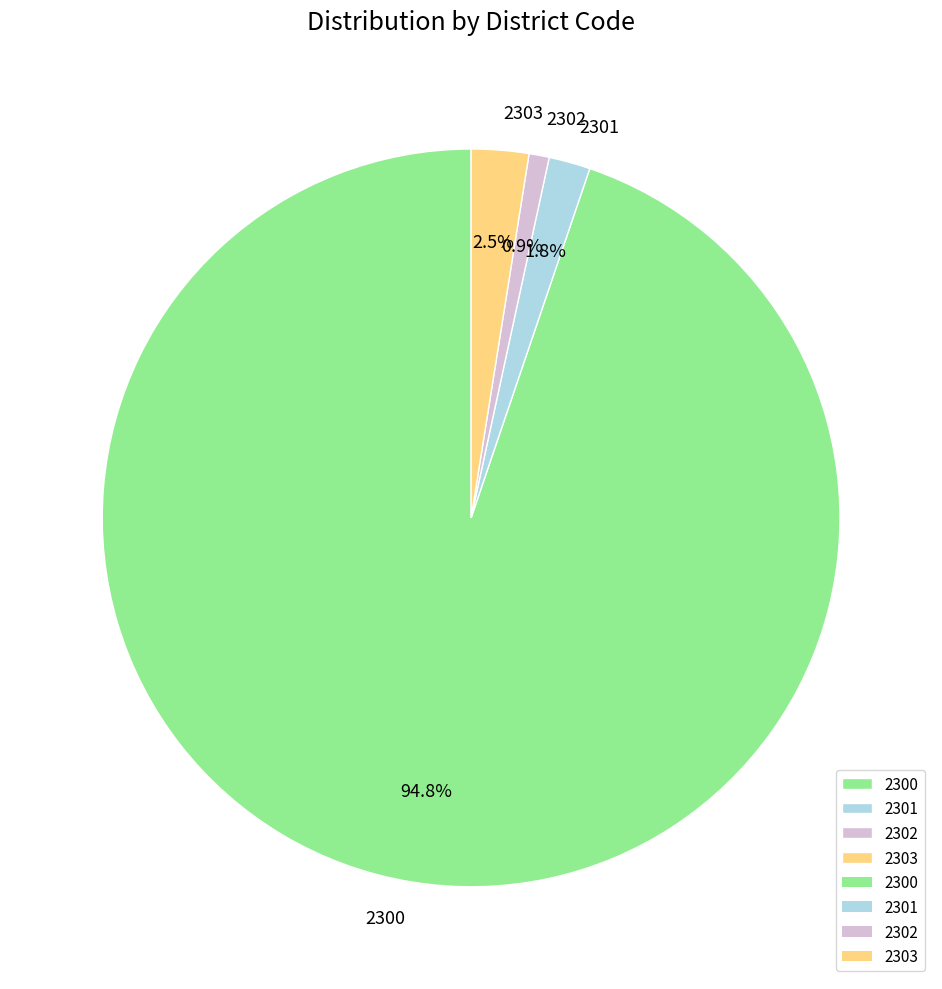

Which has a higher value, 2300 or 2303?

2300